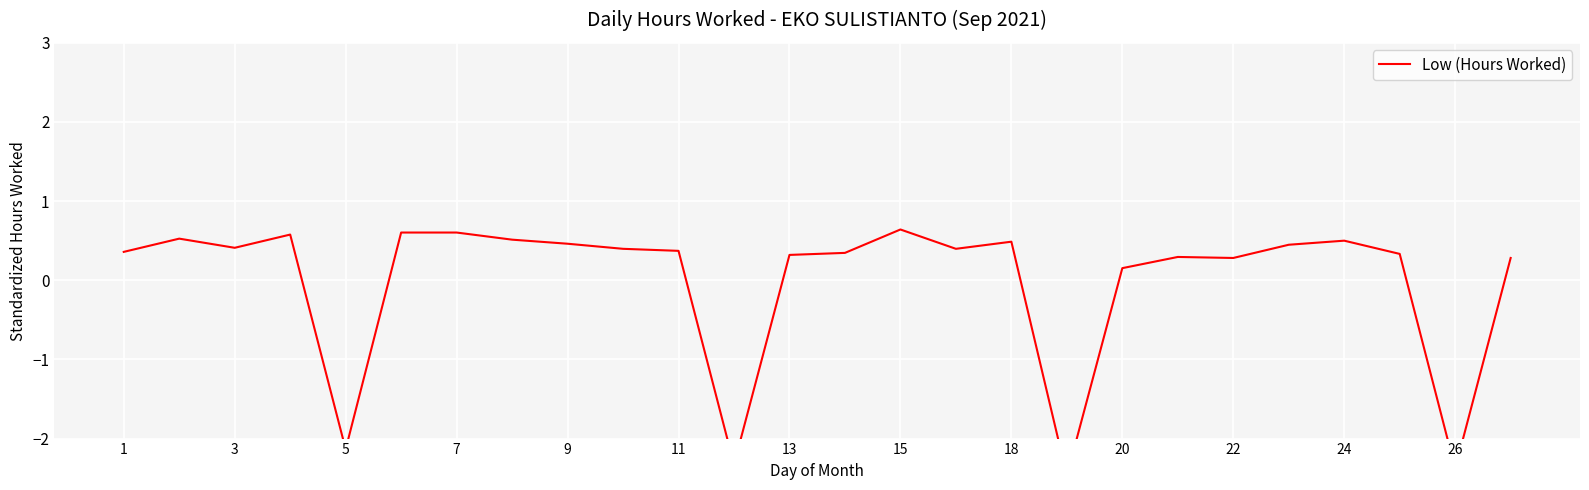

True or false: the data shows 0.9 at 15.

False